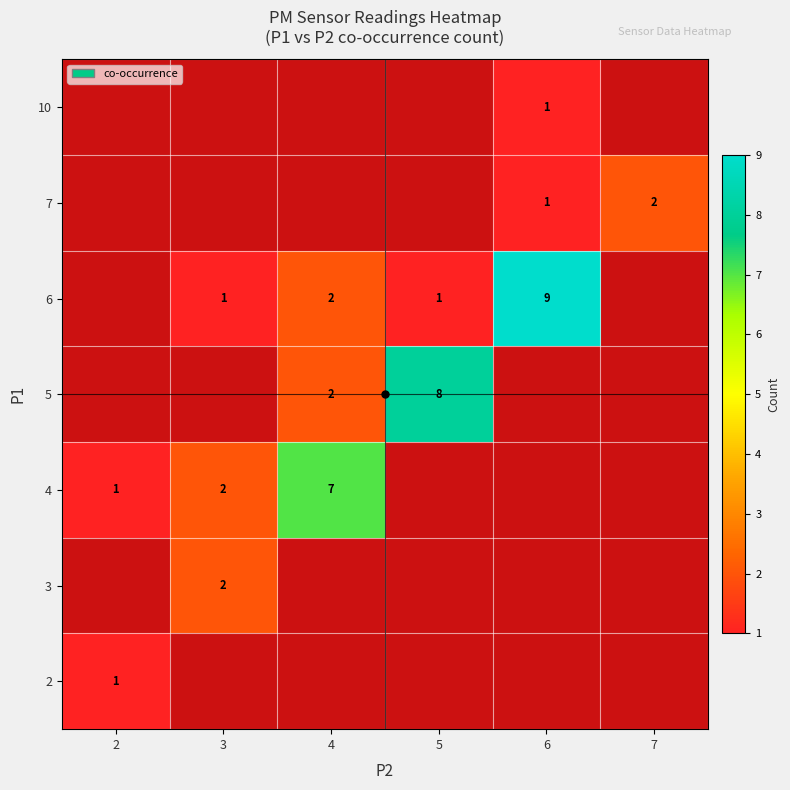

The value of 3 at 3 is 1. True or false?

False